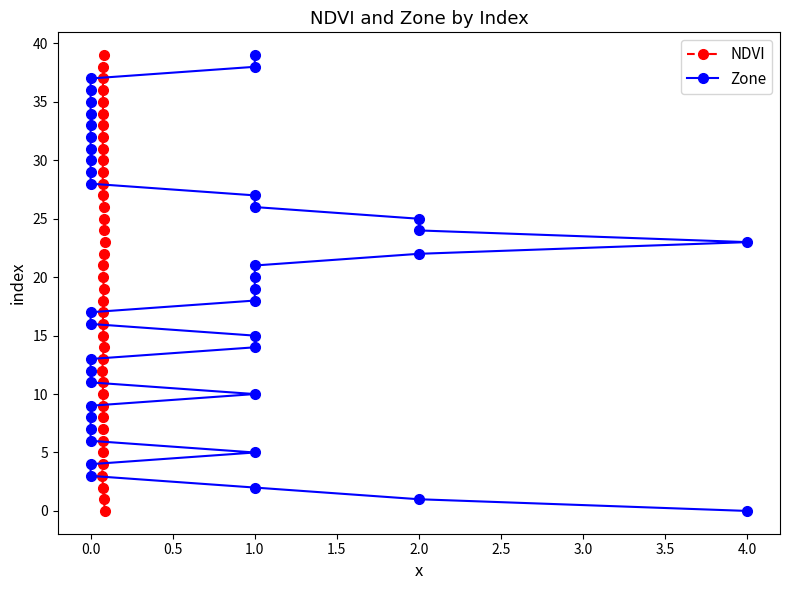

What is the maximum value for NDVI?

39